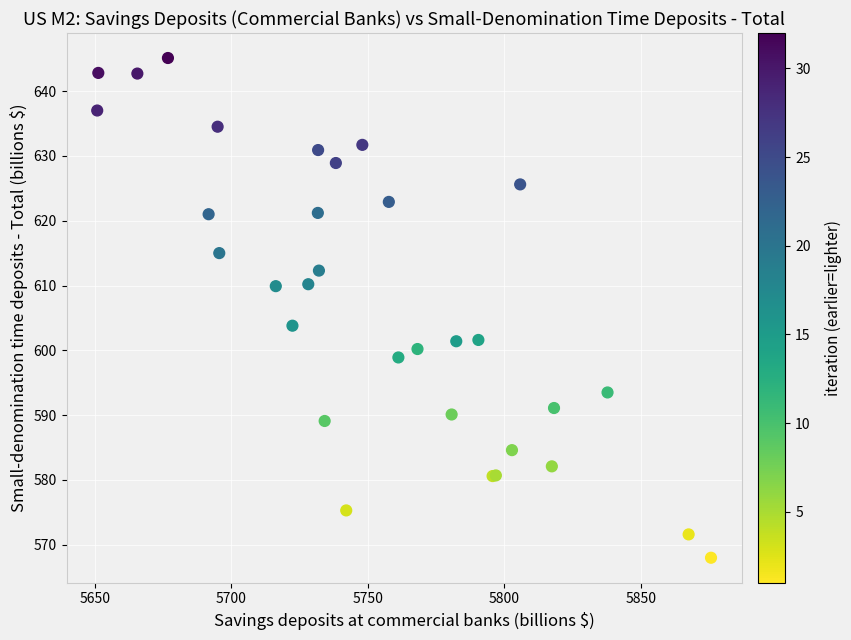

What Y value in the scatter plot is closest to 606?

603.8